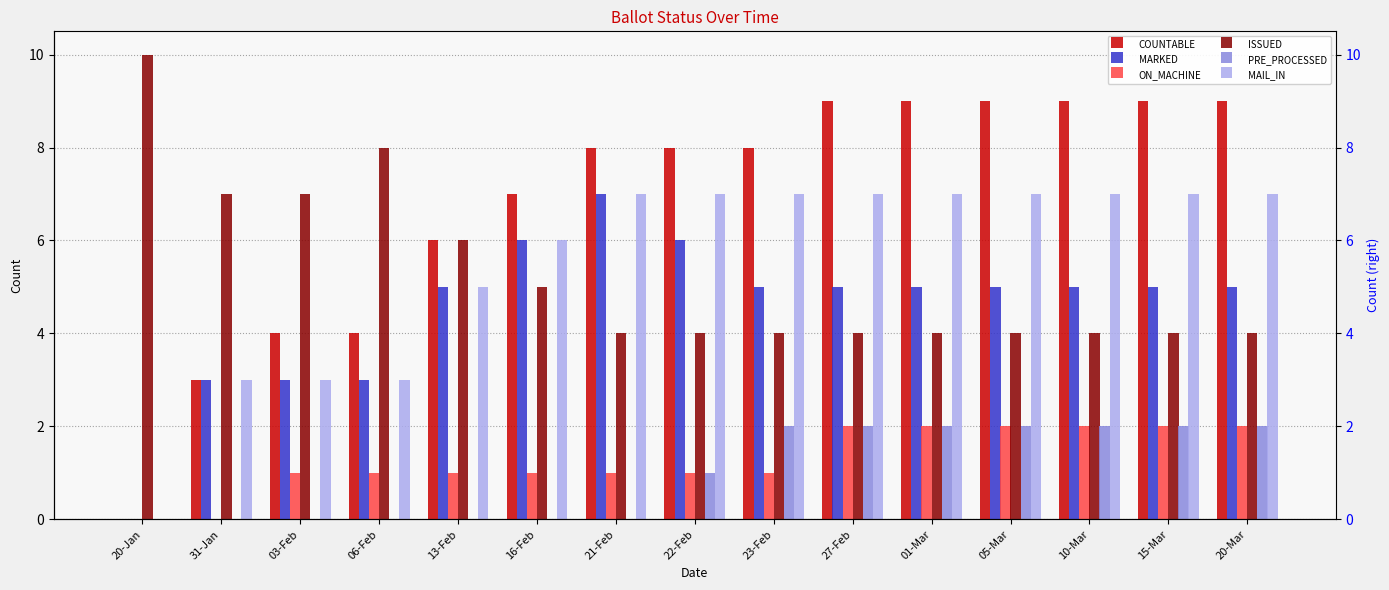

At which category is the sum across all series the highest?

27-Feb